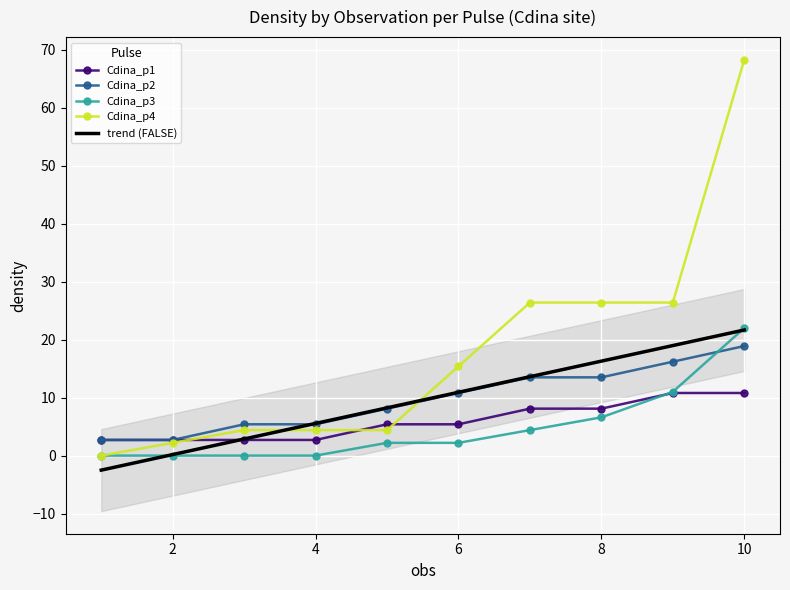

Where does the Cdina_p2 series first go above 10?

6